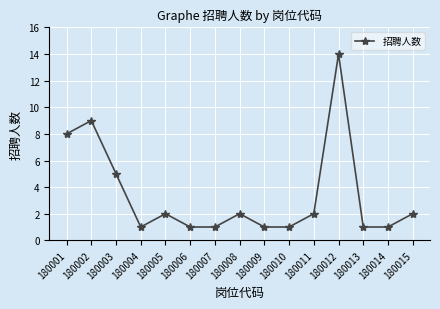

What is the value of the 7th point from the left?

1